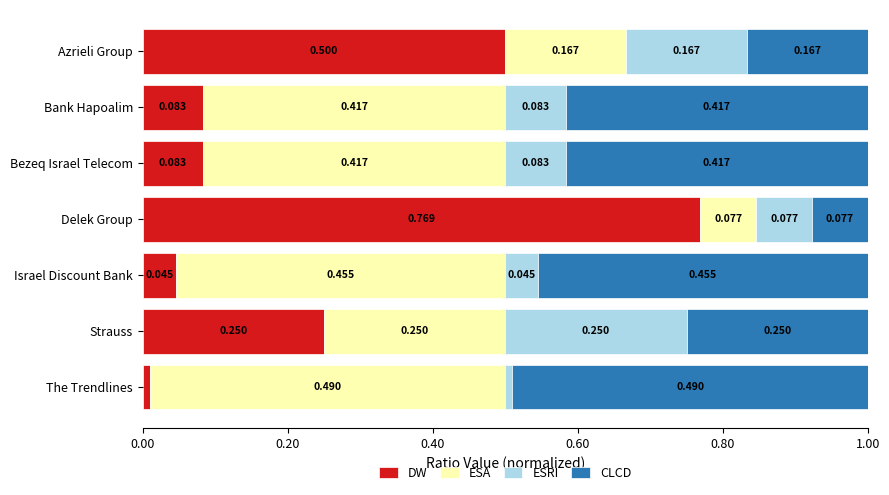

At which label is DW closest to 0?

The Trendlines